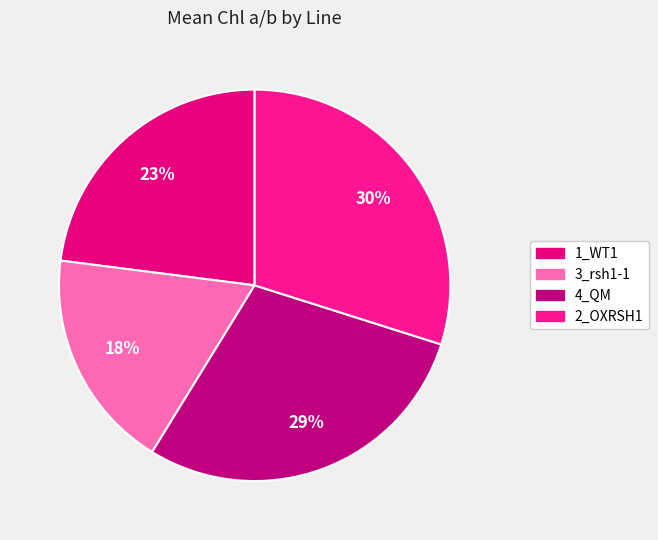

How many segments does this pie chart have?

4